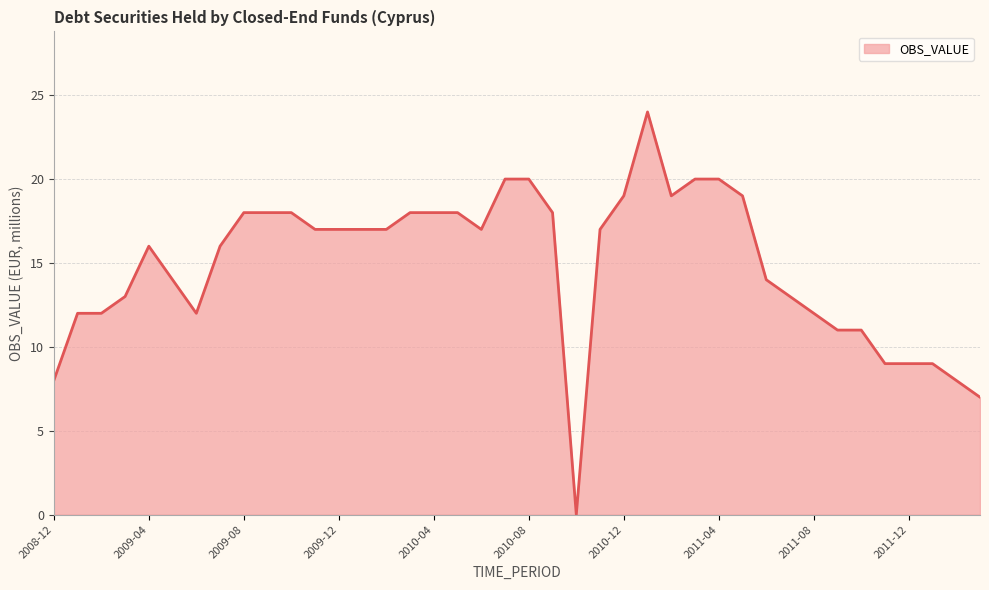

What is the greatest value displayed?

24